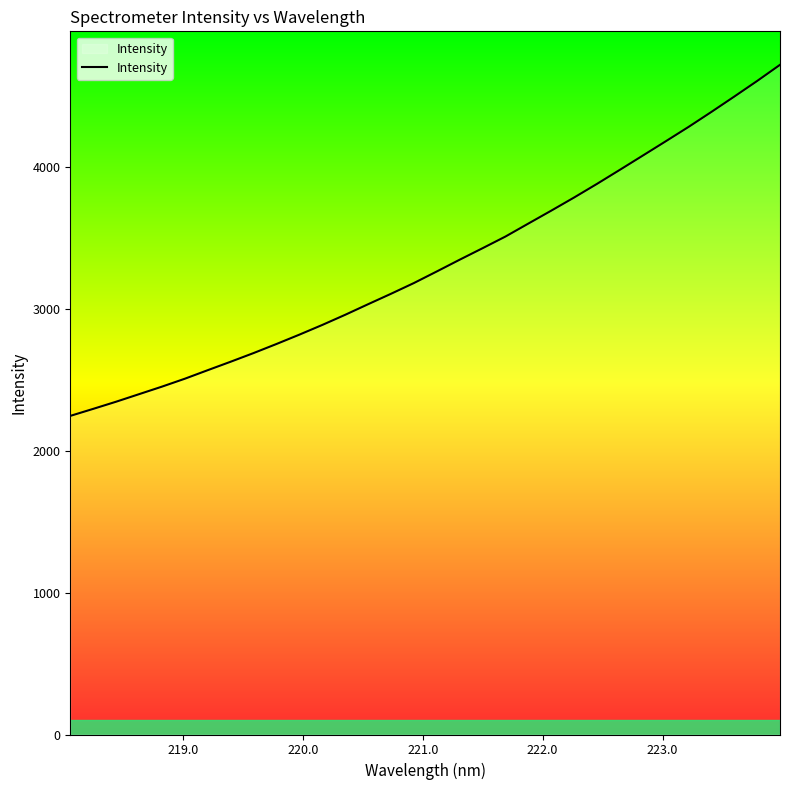

What is the difference between the maximum and minimum values?

2476.4